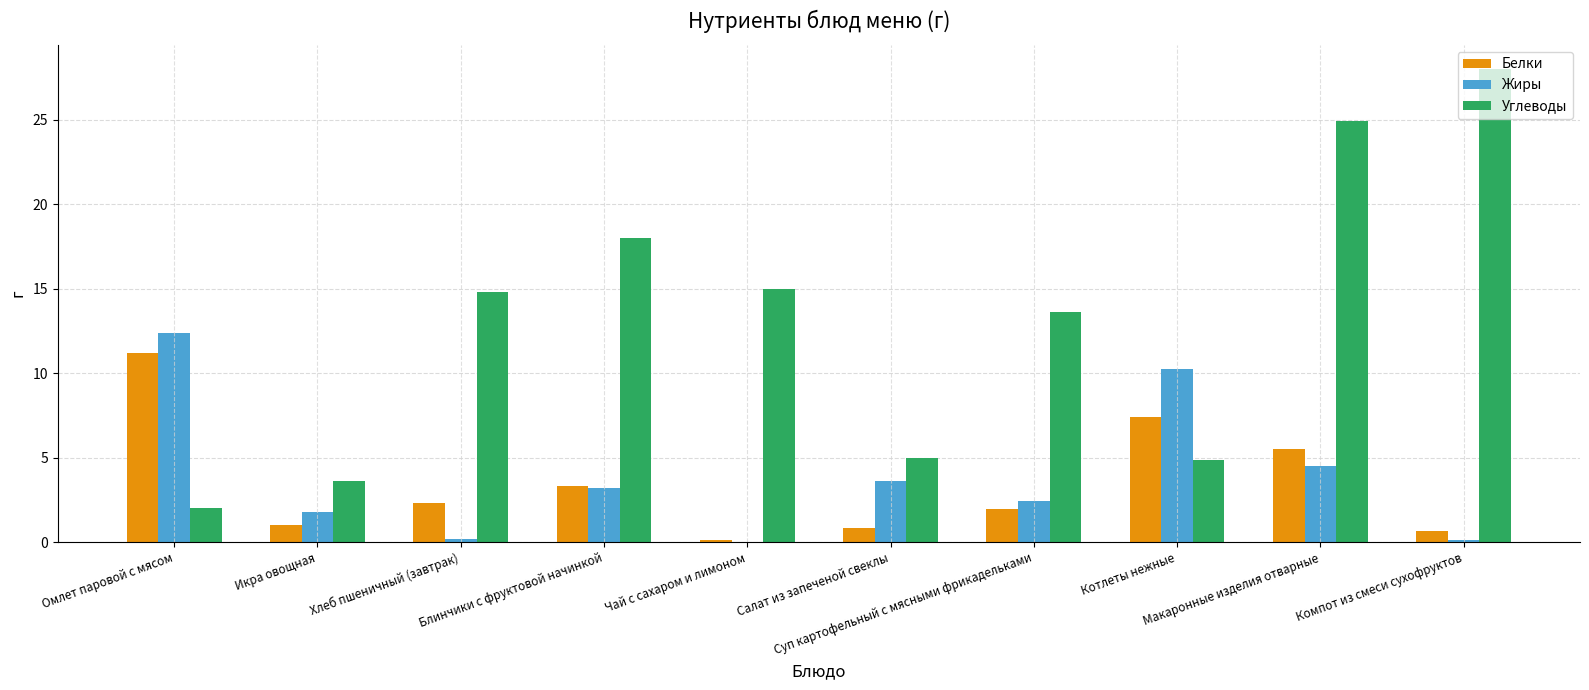

What is the sum of all Углеводы values?

129.9